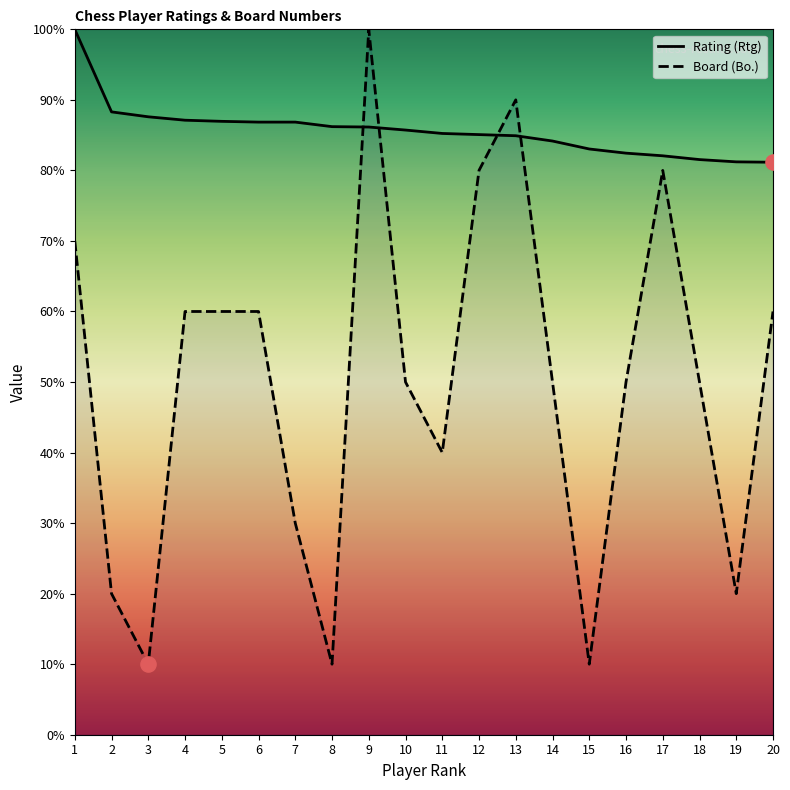

Which series contains the lowest Y value?

Board (Bo.)